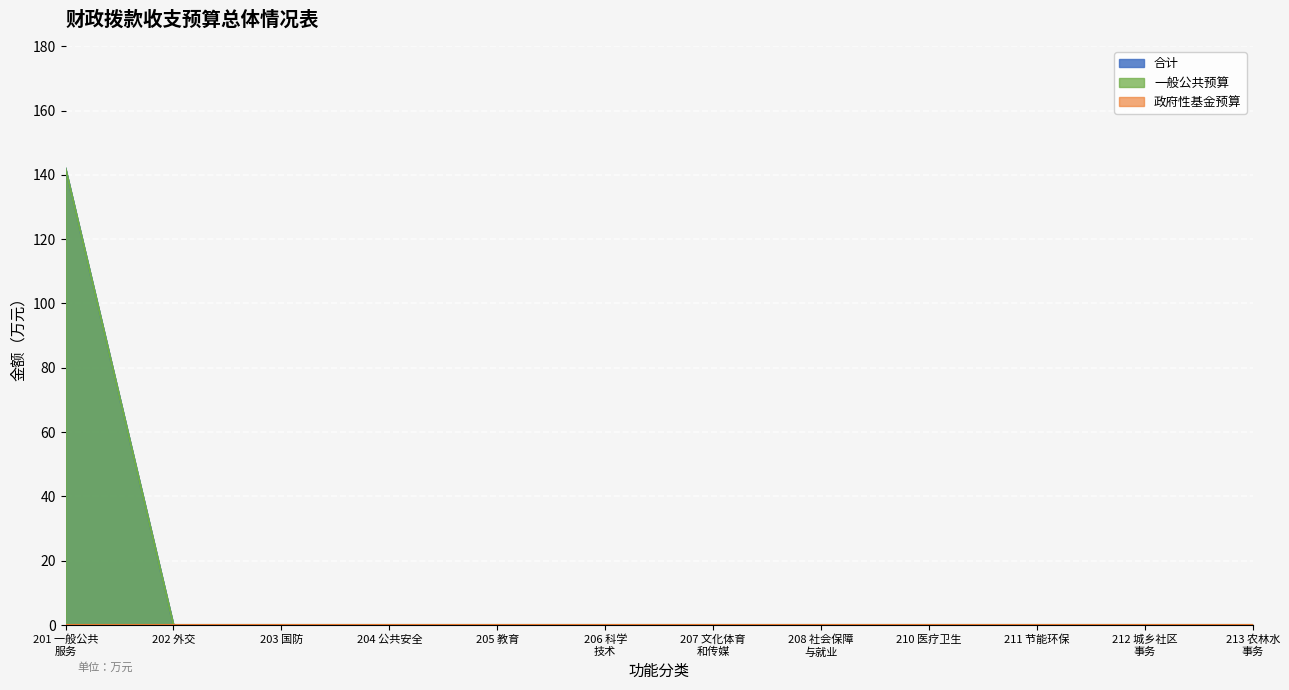

True or false: 一般预算拨款 has more than 1 points higher than both neighbors.

False